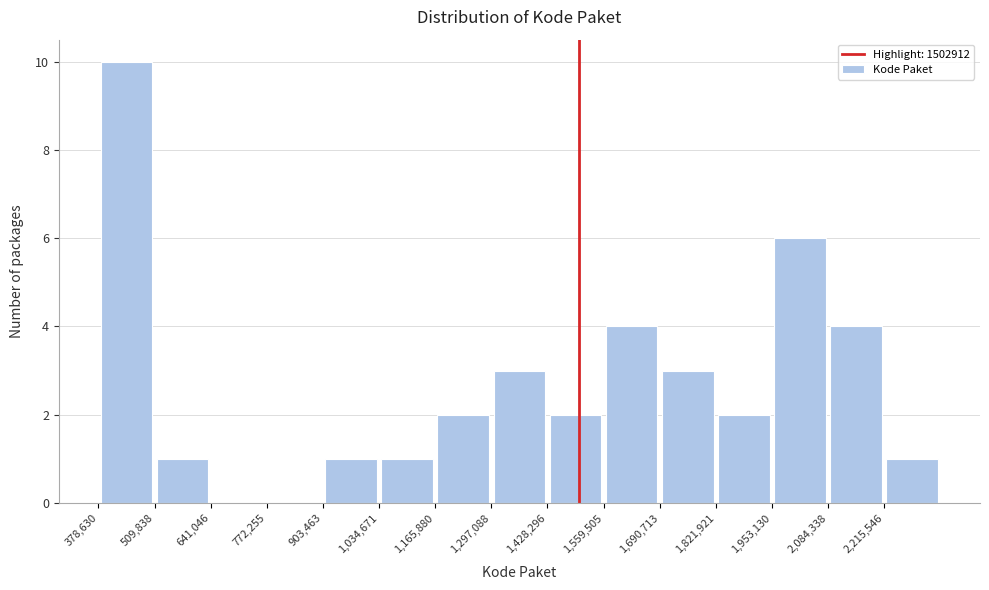

Reading left to right, transcribe this chart: for each bar, give the range it covers on the x-axis and its height. Neither the bar edges nor the heights are printed on the chart, so give them approximately, as read against the axes.

380000 to 500000: 10
500000 to 640000: 1
640000 to 780000: 0
780000 to 900000: 0
900000 to 1040000: 1
1040000 to 1160000: 1
1160000 to 1300000: 2
1300000 to 1420000: 3
1420000 to 1560000: 2
1560000 to 1700000: 4
1700000 to 1820000: 3
1820000 to 1960000: 2
1960000 to 2080000: 6
2080000 to 2220000: 4
2220000 to 2340000: 1